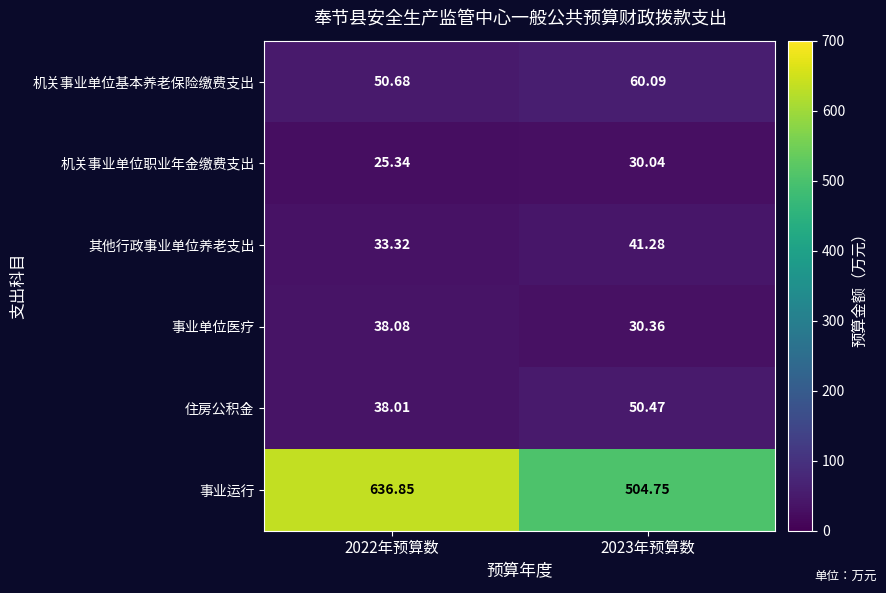

Which series changed the most between 2022年预算数 and 2023年预算数?

事业运行